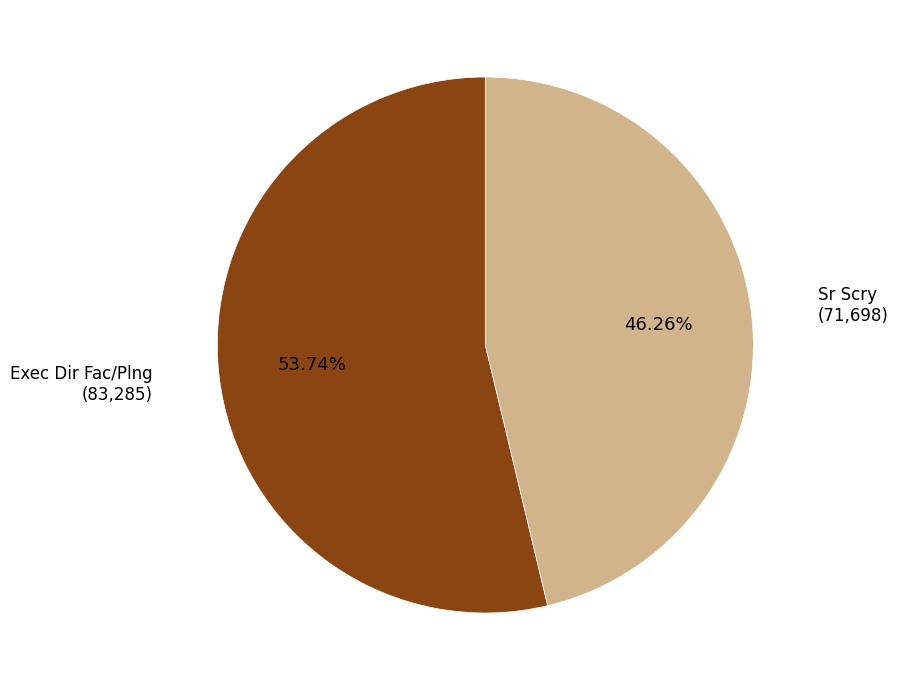

The Exec Dir Fac/Plng slice represents 54% of the pie. True or false?

True